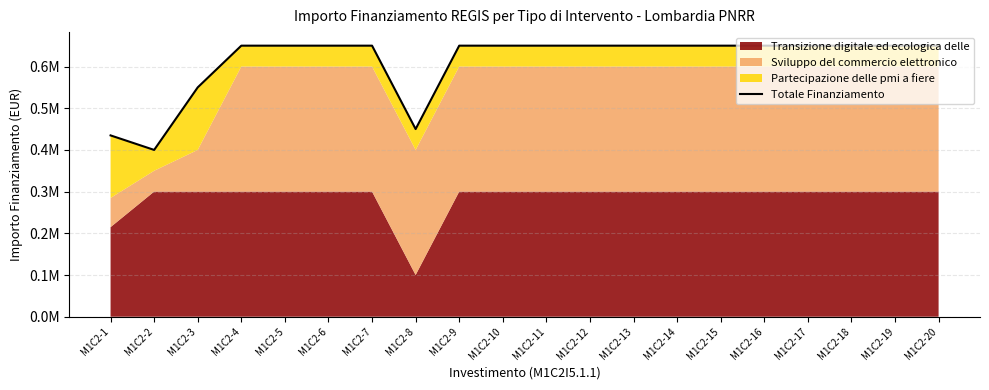

Reading left to right, transcribe all the data shown in this chart.

434800	400000	550000	650000	650000	650000	650000	450000	650000	650000	650000	650000	650000	650000	650000	650000	650000	650000	650000	650000